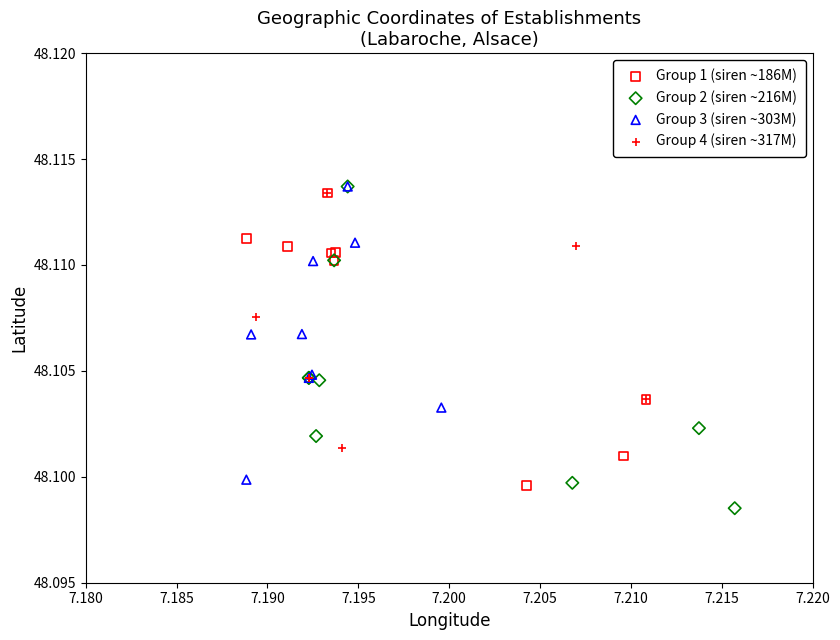

Which series has the widest spread of Y values?

Group 2 (siren ~216M)